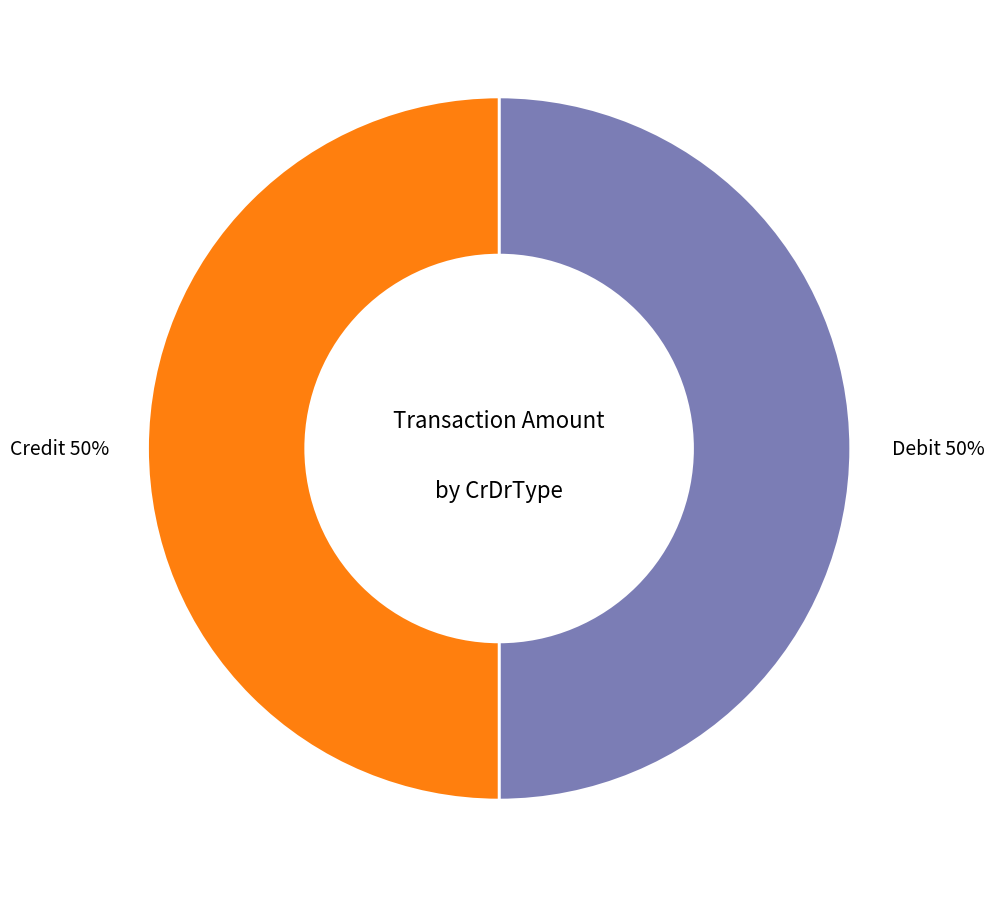

The Debit slice represents 99% of the pie. True or false?

False